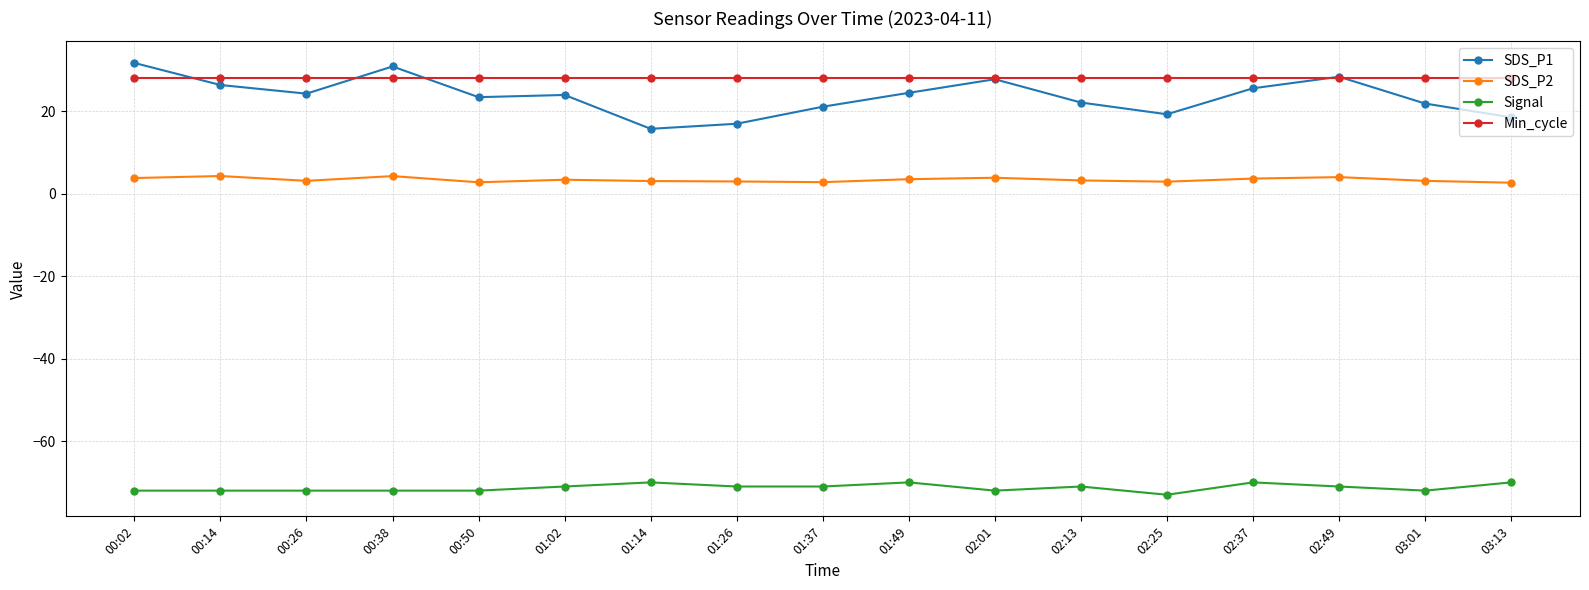

What is the total value across all series at 01:26?

-23.0